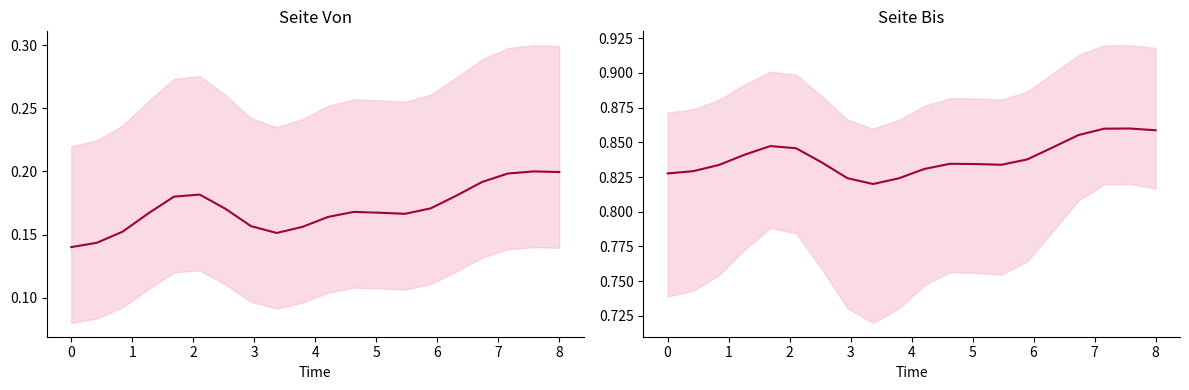

Is the value of Seite Von at 5 greater than the value of Seite Bis at 8?

No